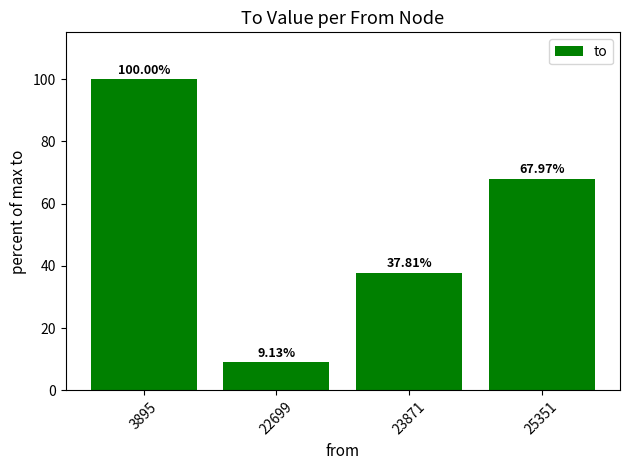

At which label is the value closest to 54?

25351